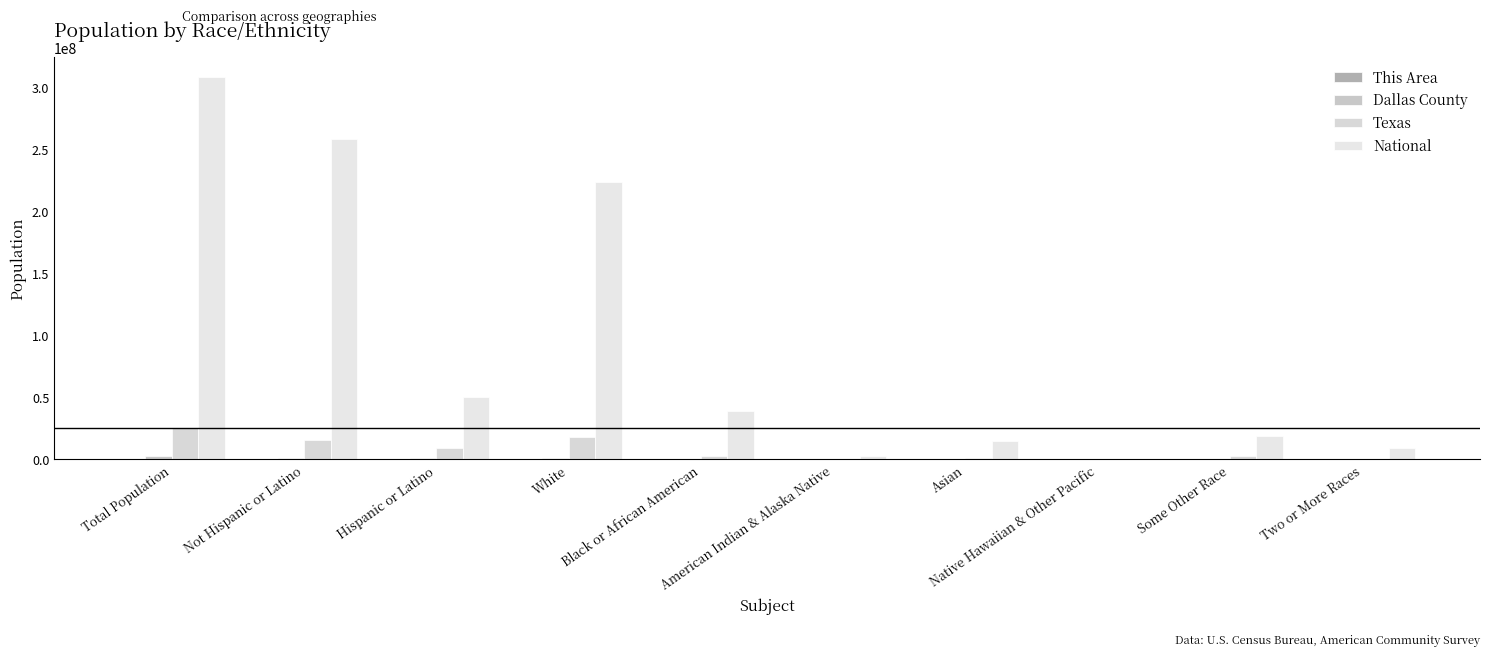

Which series has the widest spread of values?

National